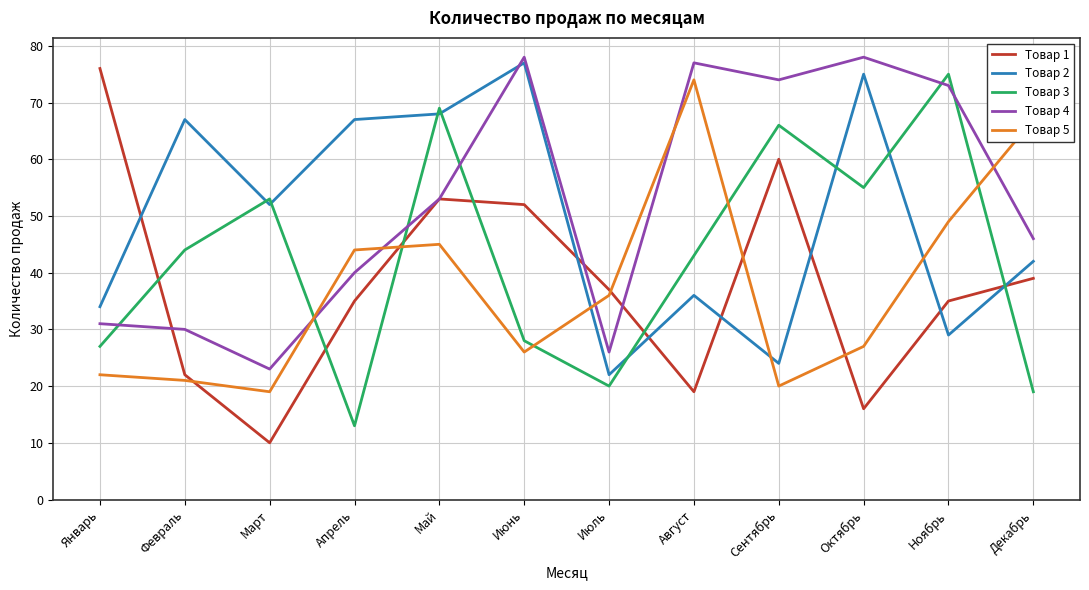

What is the greatest value displayed?

78